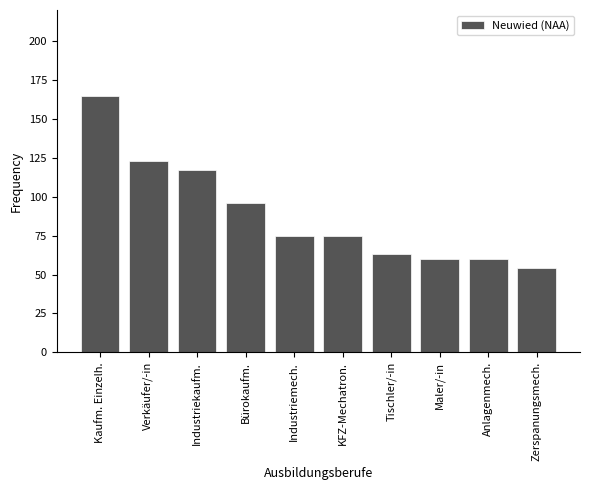

The value at Kaufm. Einzelh. is 165. True or false?

True